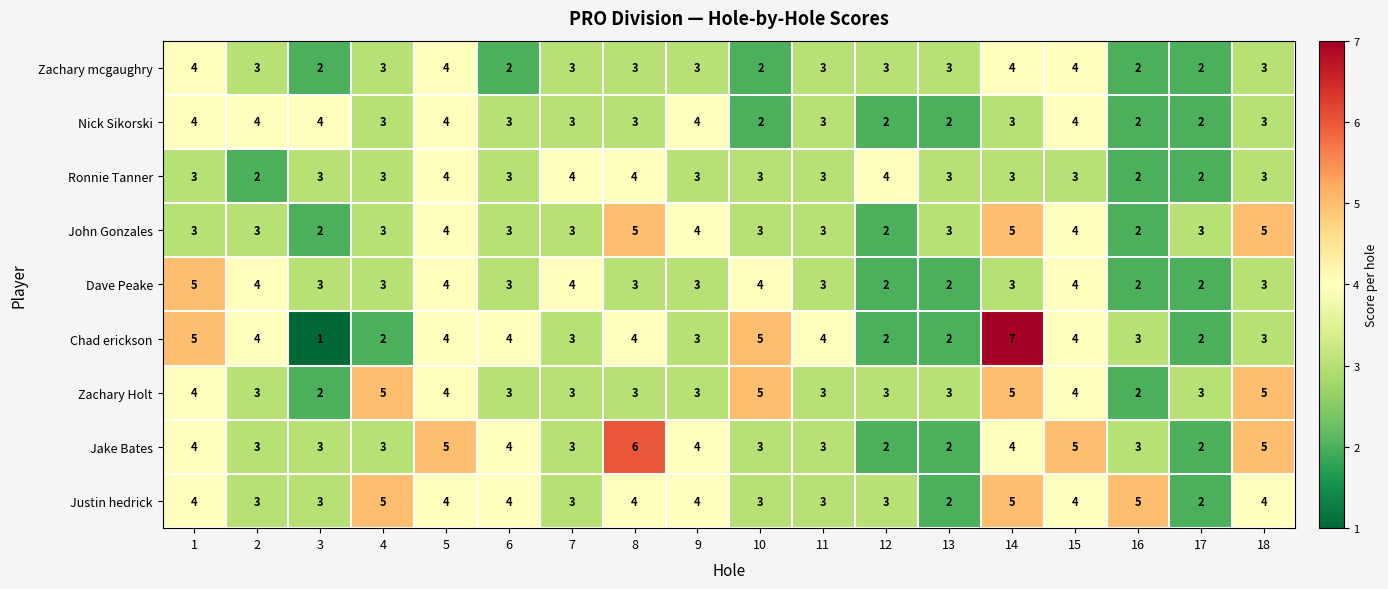

What is the highest value of the Ronnie Tanner series?

4